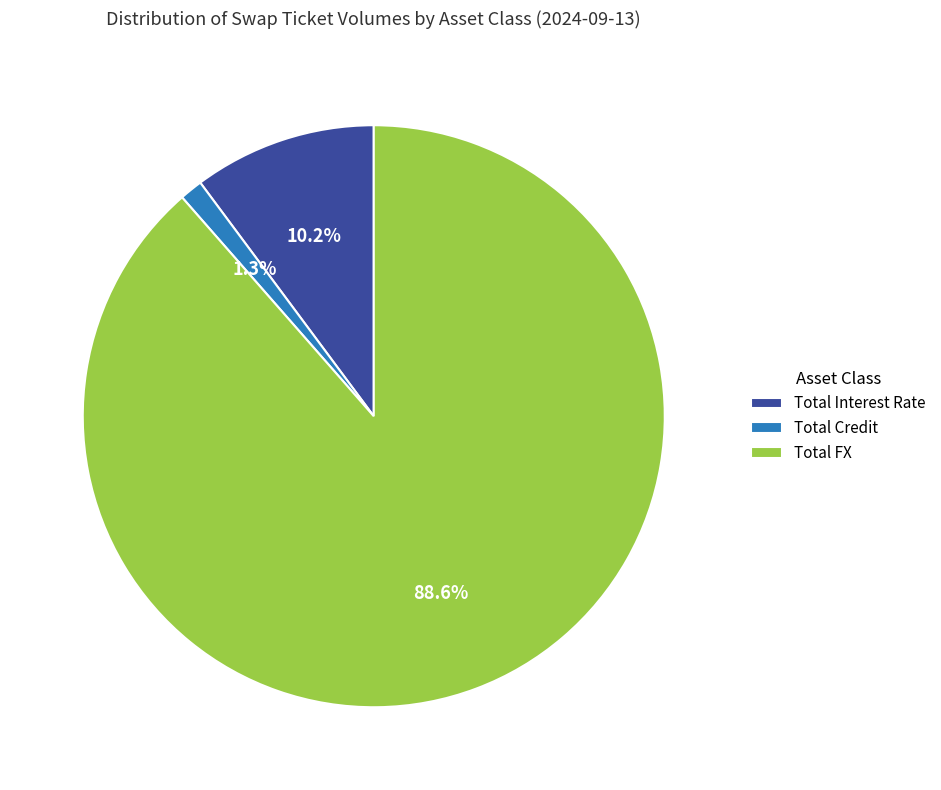

What is the smallest slice in the pie chart?

Total Credit